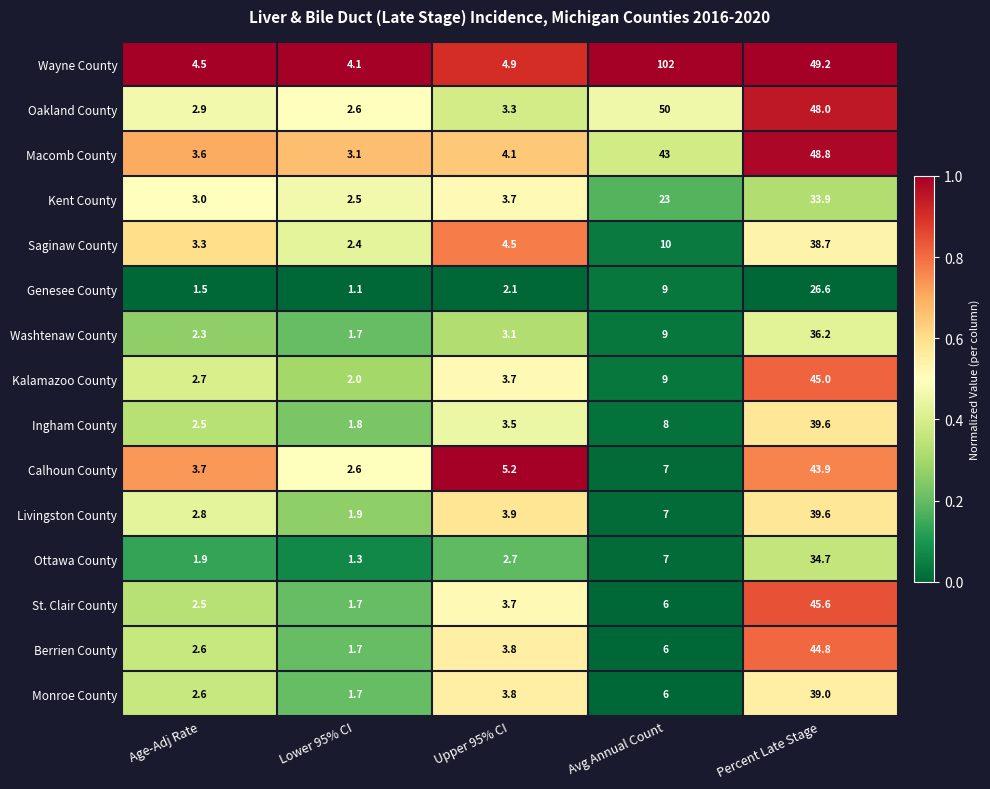

Which series has the widest spread of values?

Wayne County